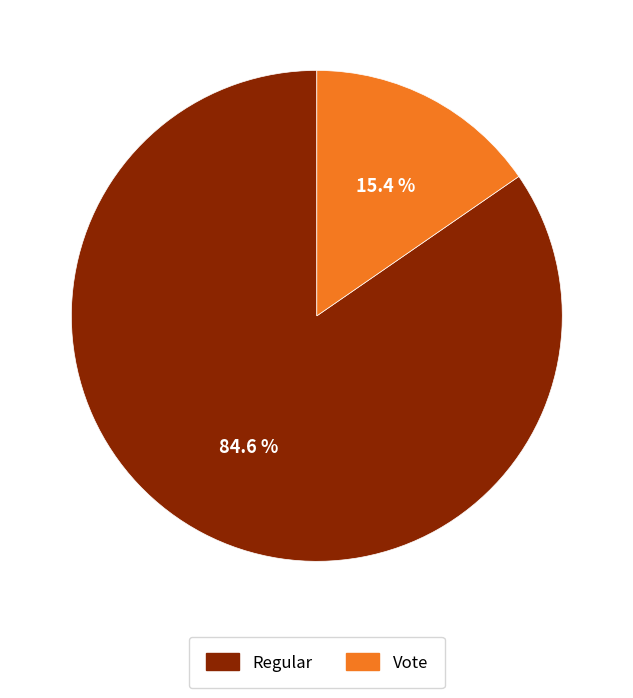

Which slice represents more than half of the pie?

Regular